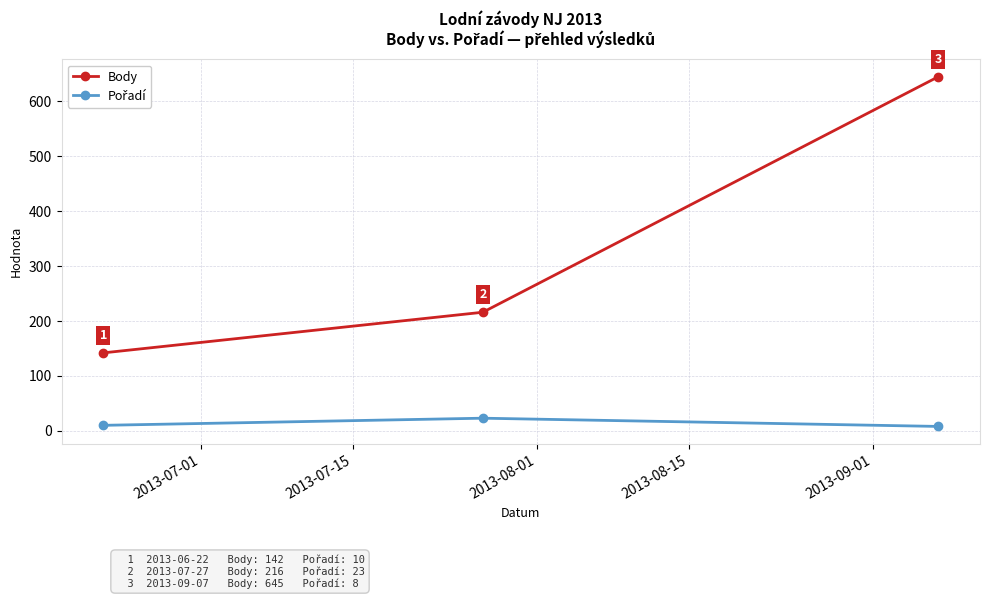

How many Body values are between 142 and 645?

3